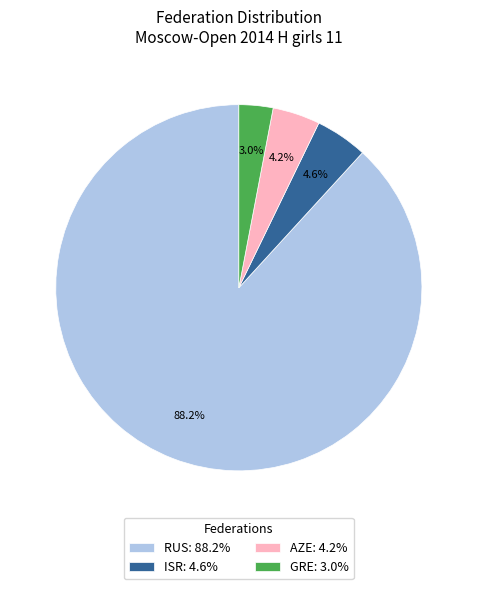

Is it true that GRE is 8% of the pie?

False